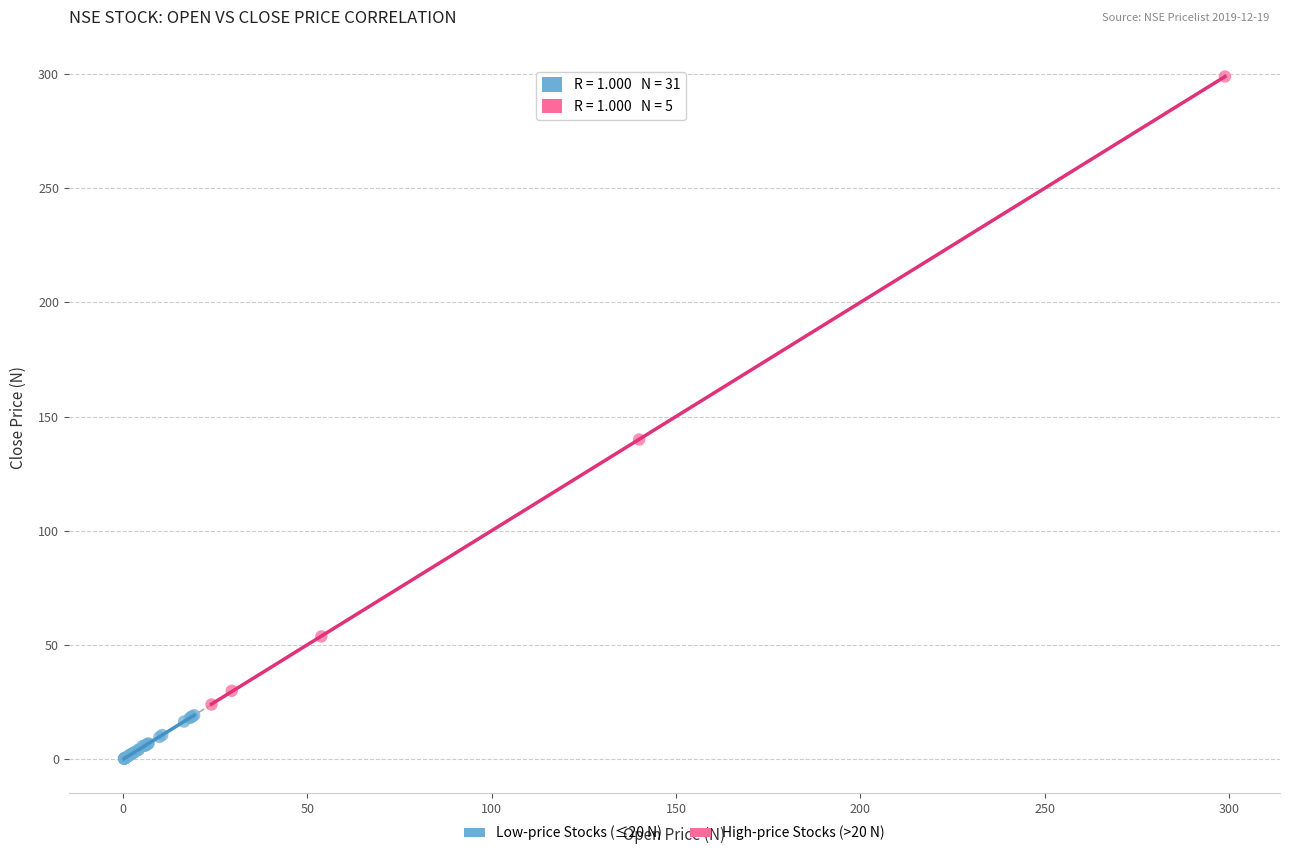

Which series contains the lowest Y value?

Low-price Stocks (≤20 N)